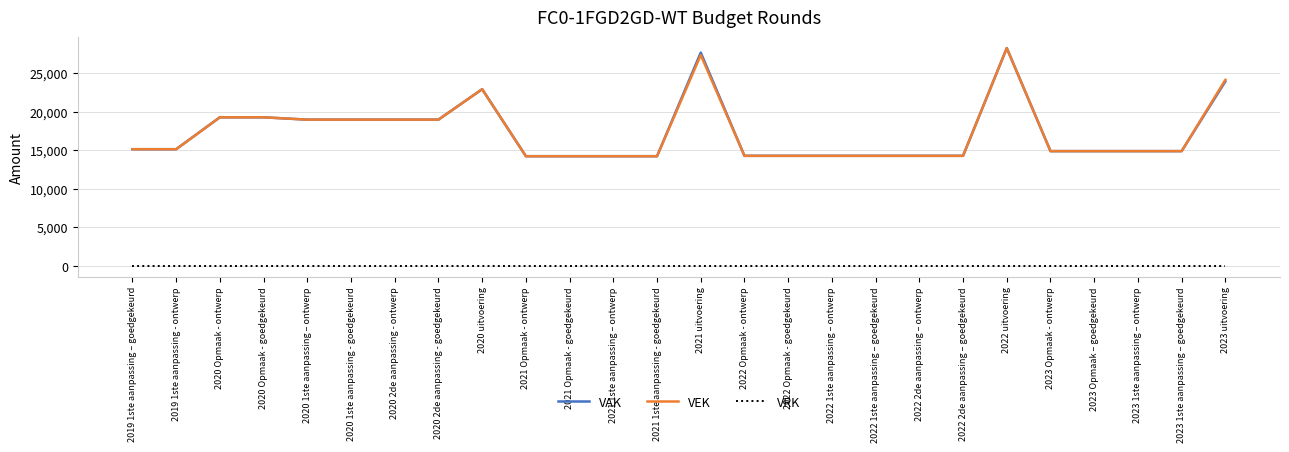

Which series has the widest spread of values?

VAK